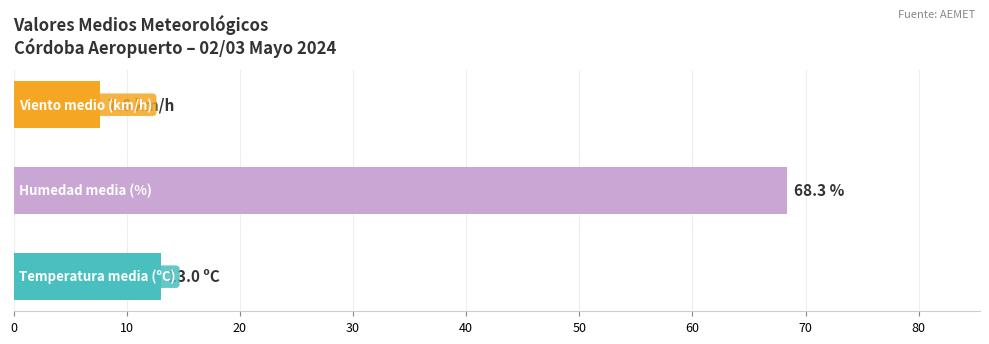

What is the difference between the maximum and minimum values?

60.7